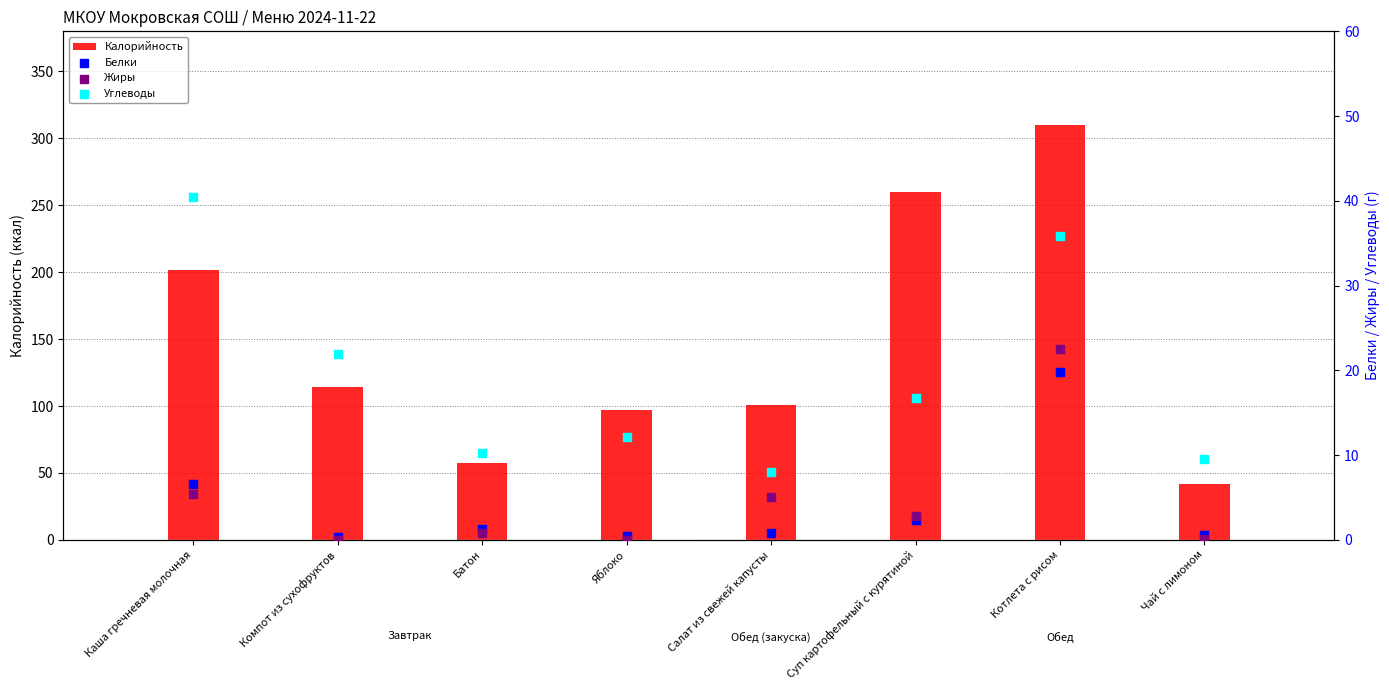

Which series has the widest spread of Y values?

Калорийность